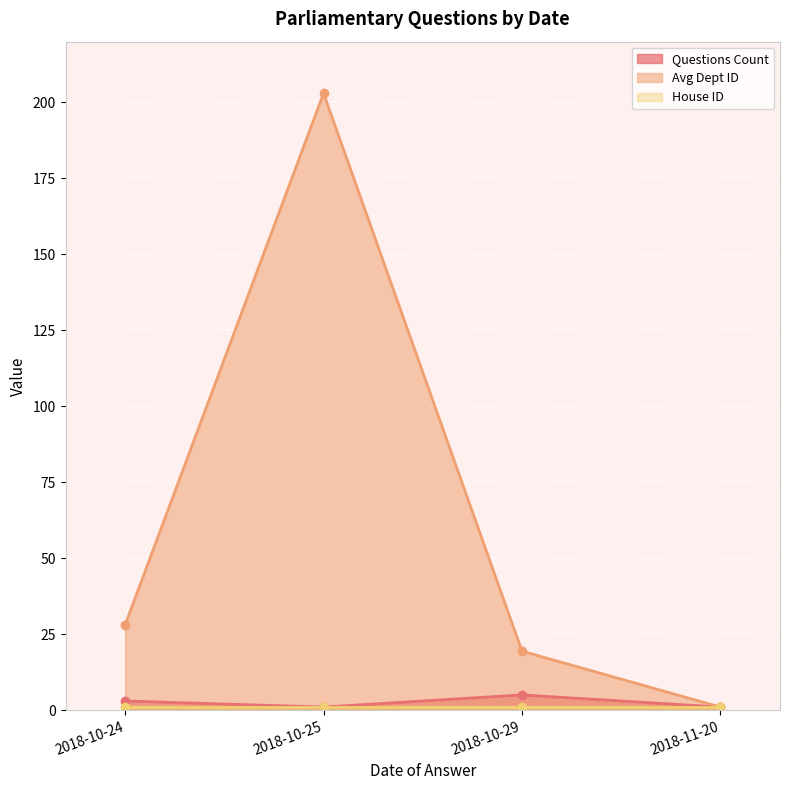

True or false: Questions Count has a value of 3.0 at 2018-10-24.

True